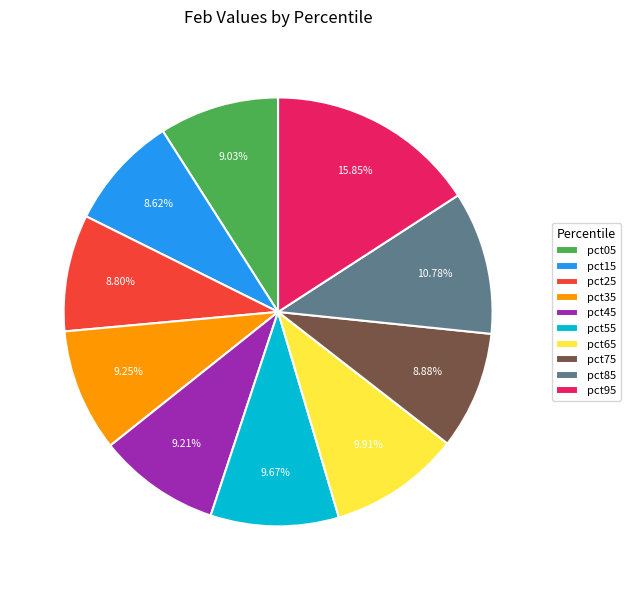

Between pct55 and pct15, which is larger?

pct55